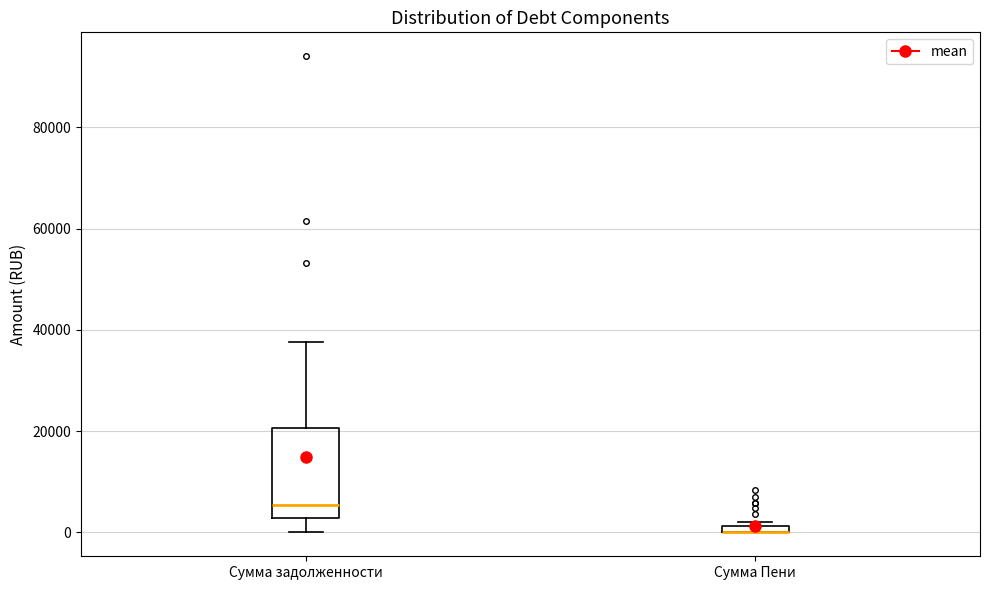

Where does the upper whisker of the box for Сумма задолженности end on the y-axis? The values are not printed on the chart, so give them approximately, as read against the axis.

38000